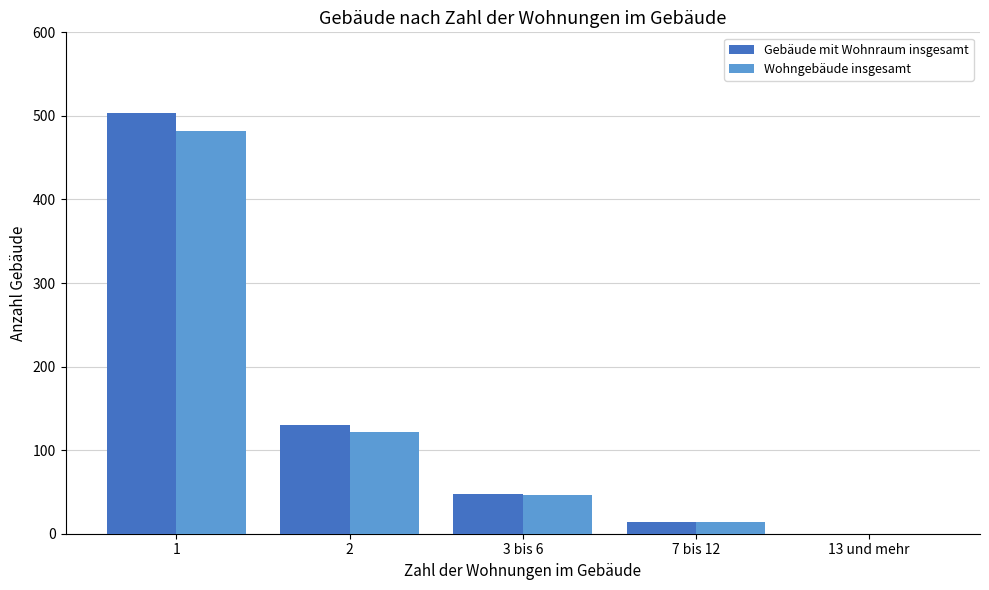

What is the difference between the Gebäude mit Wohnraum insgesamt values at 1 and 13 und mehr?

503